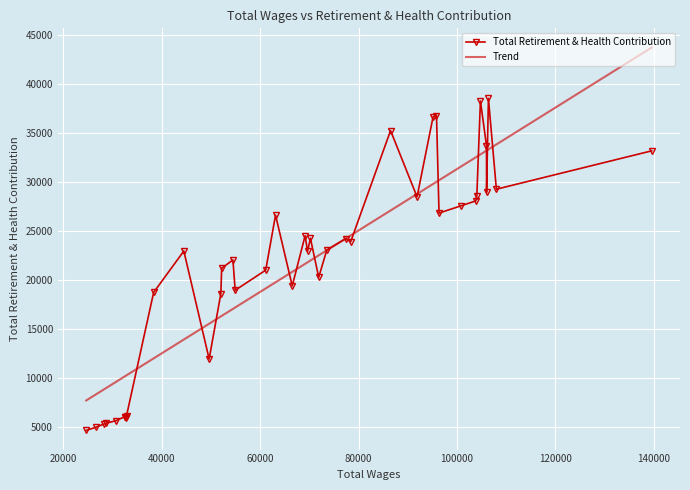

What is the minimum value for Total Retirement & Health Contribution?

4632